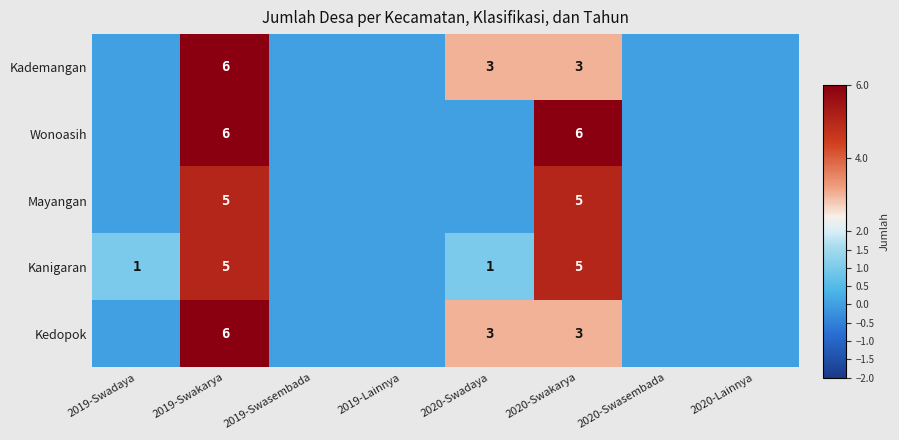

True or false: Wonoasih has a value of 3 at 2019-Swakarya.

False